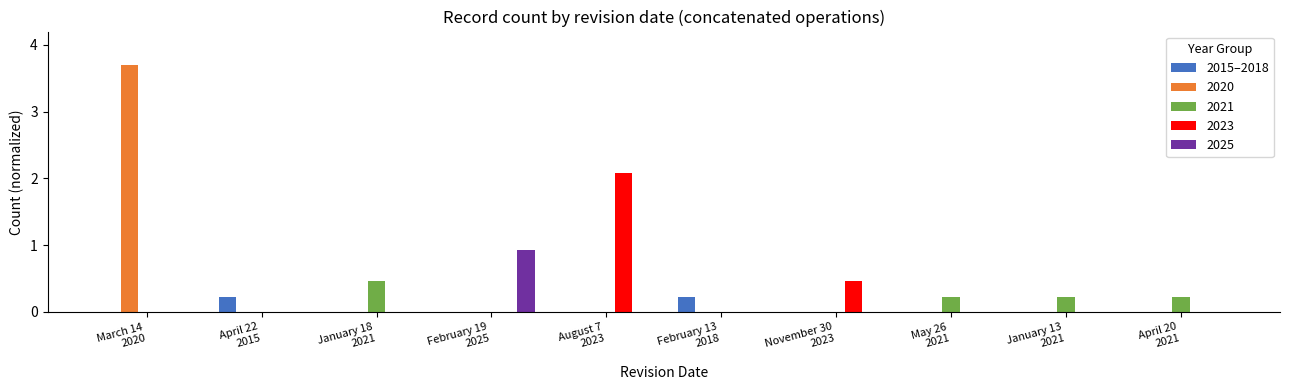

What is the highest value of the 2020 series?

3.7